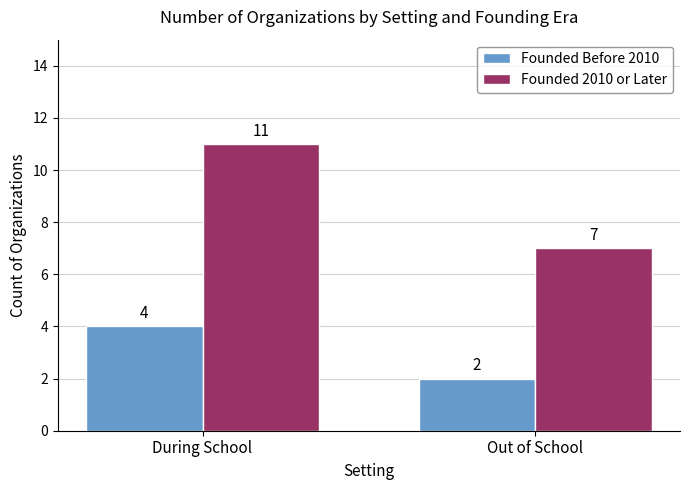

Which series changed the most between During School and Out of School?

Founded 2010 or Later